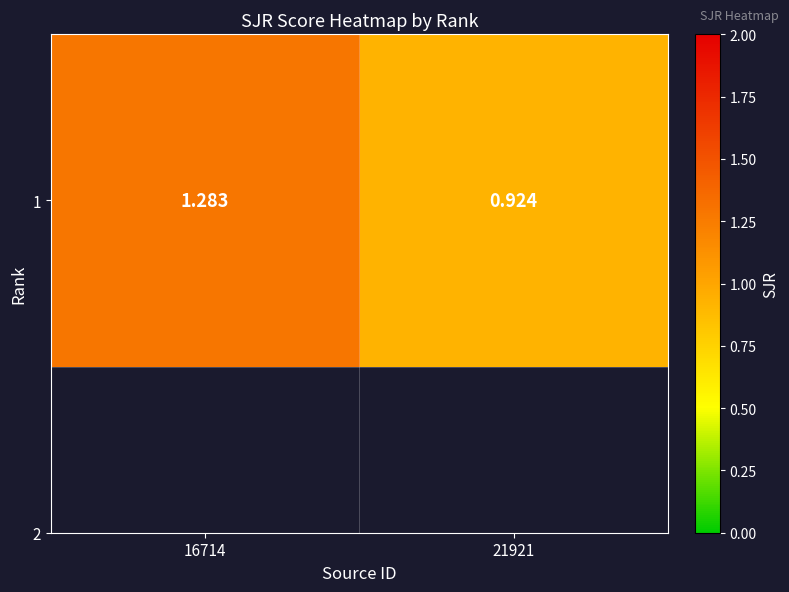

List the labels in order of value, largest first.

16714, 21921